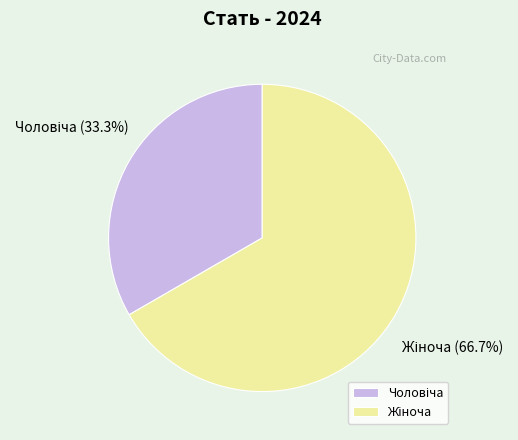

Does any single category account for the majority?

Yes